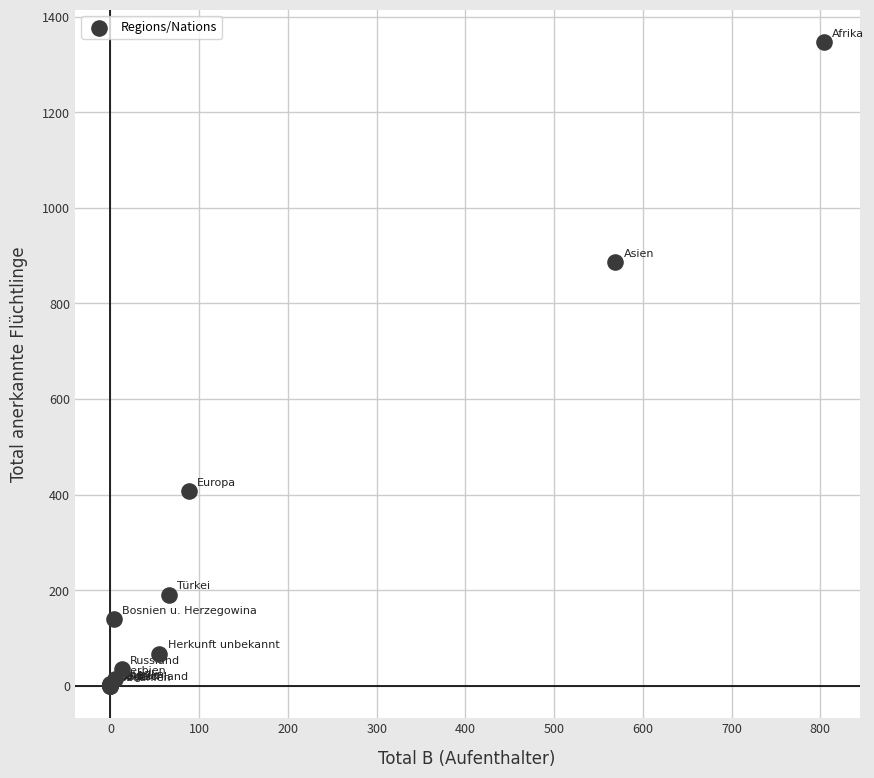

What Y value in the scatter plot is closest to 673?

886